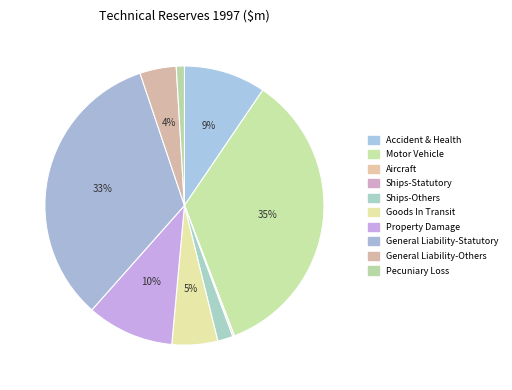

Is Goods In Transit the majority of the pie?

No